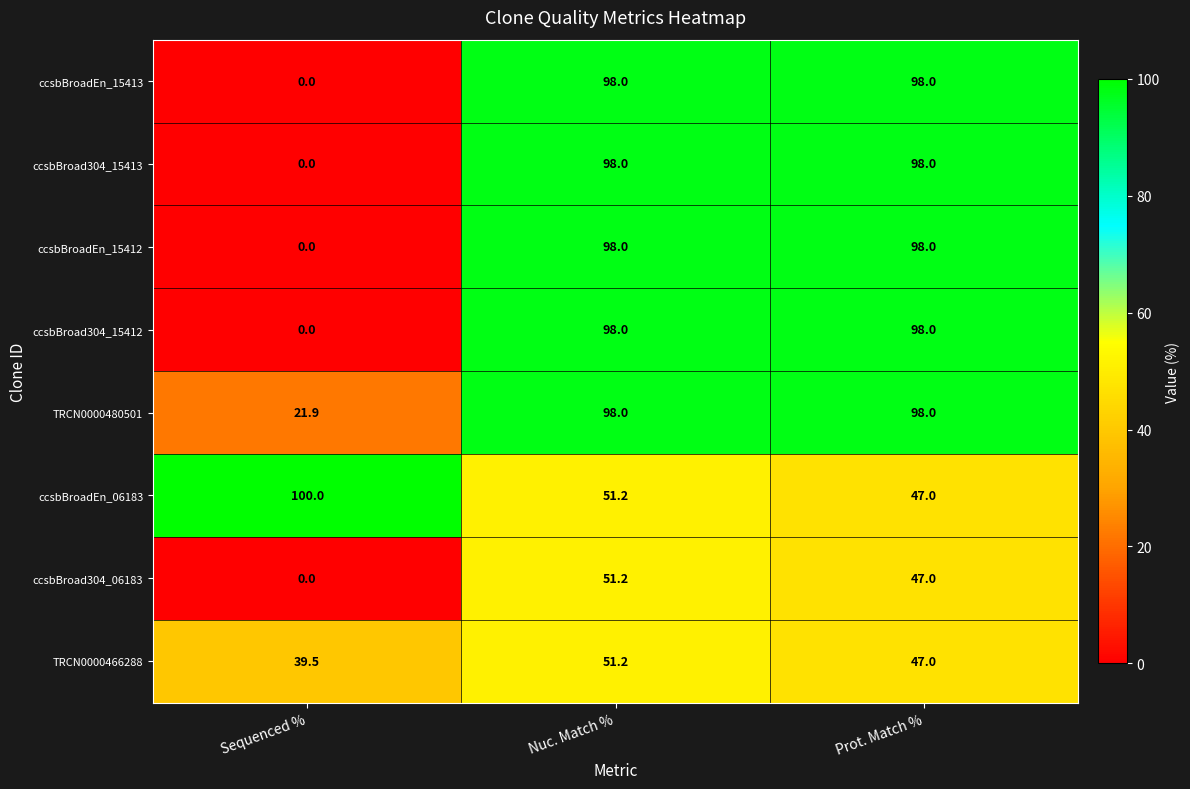

What is the greatest value displayed?

100.0